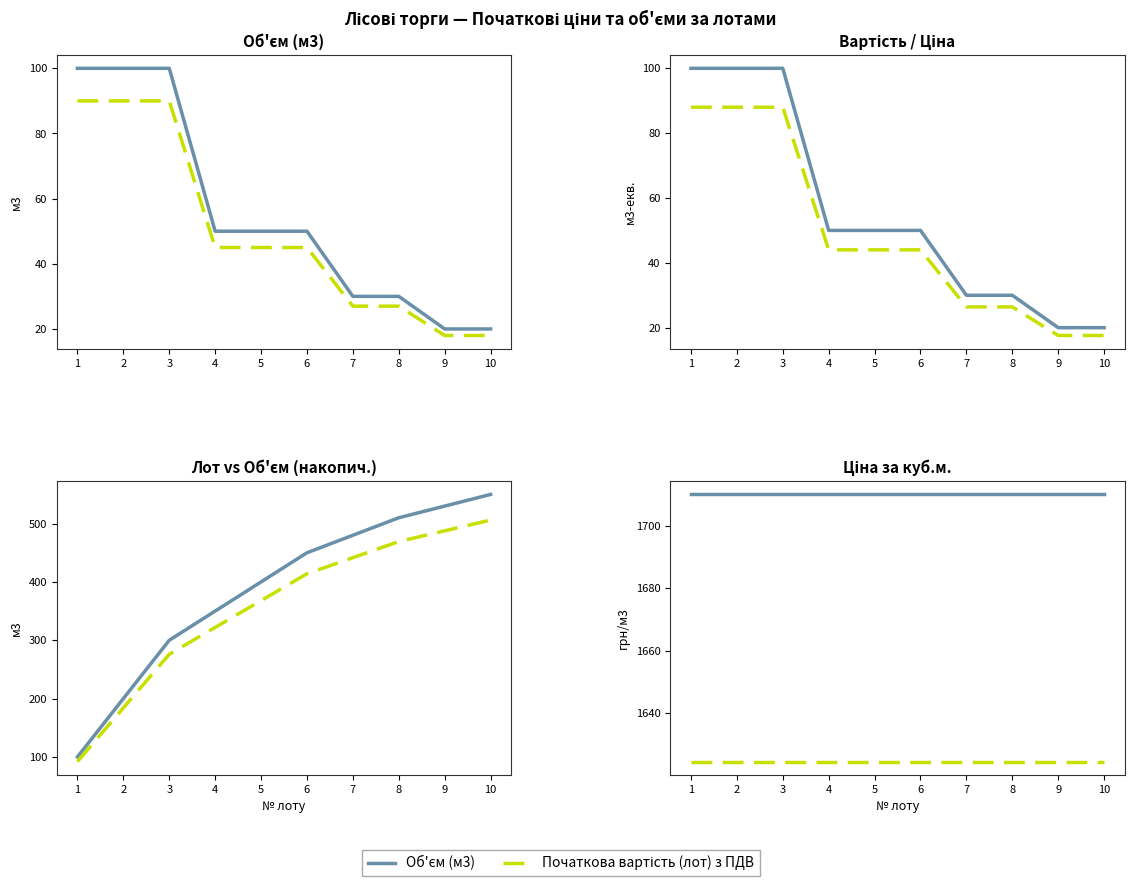

Is it true that Об'єм (м3) equals 2721.5 at 9?

False